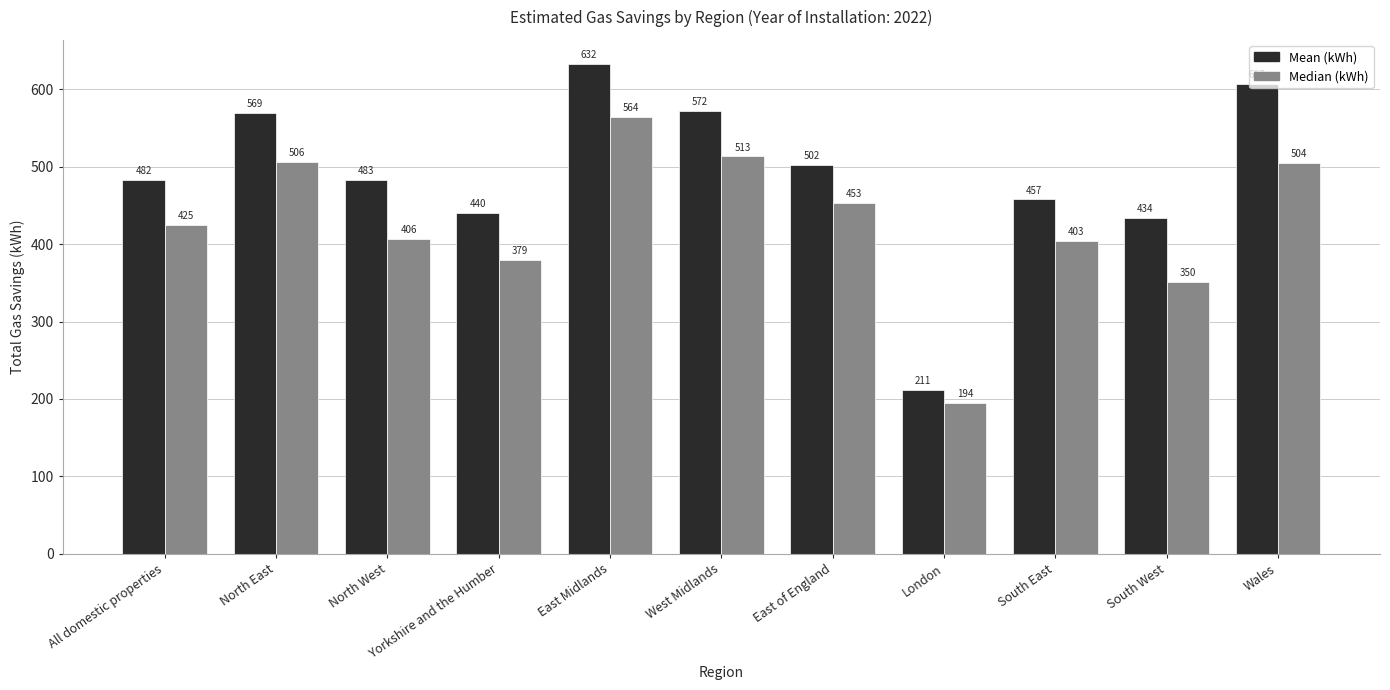

Which series has the widest spread of values?

Mean (kWh)